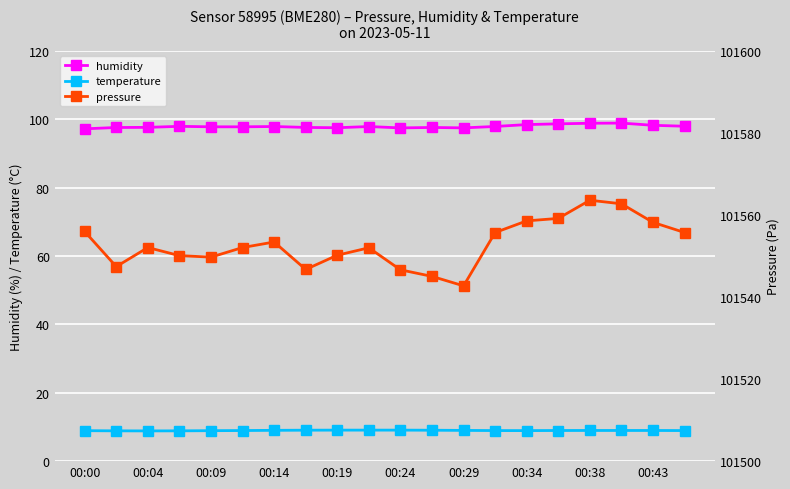

Which series has the largest range (max minus min)?

pressure